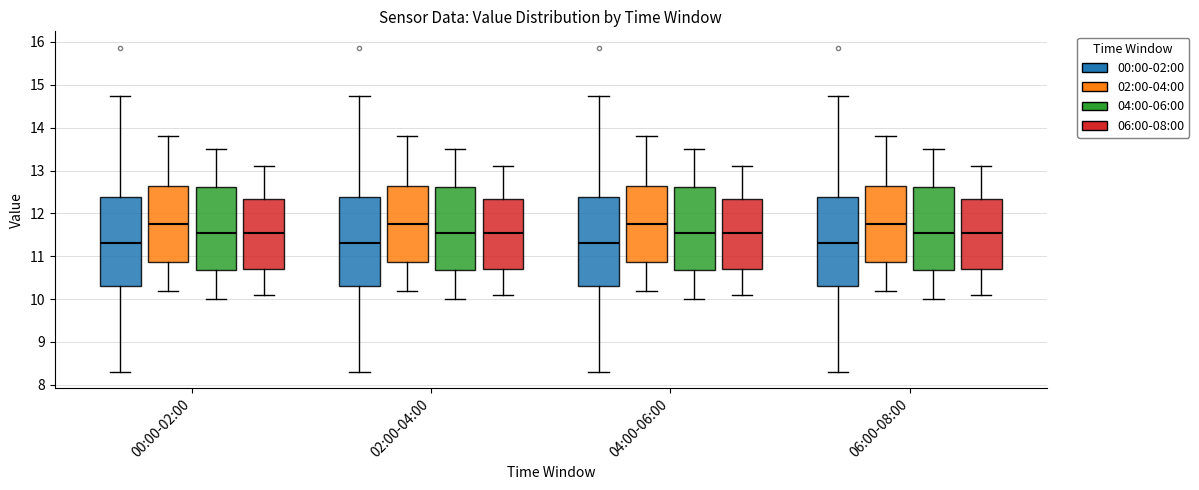

Reading left to right, read every box against the y-axis: the position of its median line, the range the box covers, and the ends of its whiskers. The values are not printed on the chart, so give them approximately, as read against the axis.

00:00-02:00 (00:00-02:00): median 11.3, box 10.3 to 12.4, whiskers 8.3 to 14.7
00:00-02:00 (02:00-04:00): median 11.8, box 10.9 to 12.7, whiskers 10.2 to 13.8
00:00-02:00 (04:00-06:00): median 11.6, box 10.7 to 12.6, whiskers 10.0 to 13.5
00:00-02:00 (06:00-08:00): median 11.6, box 10.7 to 12.3, whiskers 10.1 to 13.1
02:00-04:00 (00:00-02:00): median 11.3, box 10.3 to 12.4, whiskers 8.3 to 14.7
02:00-04:00 (02:00-04:00): median 11.8, box 10.9 to 12.7, whiskers 10.2 to 13.8
02:00-04:00 (04:00-06:00): median 11.6, box 10.7 to 12.6, whiskers 10.0 to 13.5
02:00-04:00 (06:00-08:00): median 11.6, box 10.7 to 12.3, whiskers 10.1 to 13.1
04:00-06:00 (00:00-02:00): median 11.3, box 10.3 to 12.4, whiskers 8.3 to 14.7
04:00-06:00 (02:00-04:00): median 11.8, box 10.9 to 12.7, whiskers 10.2 to 13.8
04:00-06:00 (04:00-06:00): median 11.6, box 10.7 to 12.6, whiskers 10.0 to 13.5
04:00-06:00 (06:00-08:00): median 11.6, box 10.7 to 12.3, whiskers 10.1 to 13.1
06:00-08:00 (00:00-02:00): median 11.3, box 10.3 to 12.4, whiskers 8.3 to 14.7
06:00-08:00 (02:00-04:00): median 11.8, box 10.9 to 12.7, whiskers 10.2 to 13.8
06:00-08:00 (04:00-06:00): median 11.6, box 10.7 to 12.6, whiskers 10.0 to 13.5
06:00-08:00 (06:00-08:00): median 11.6, box 10.7 to 12.3, whiskers 10.1 to 13.1